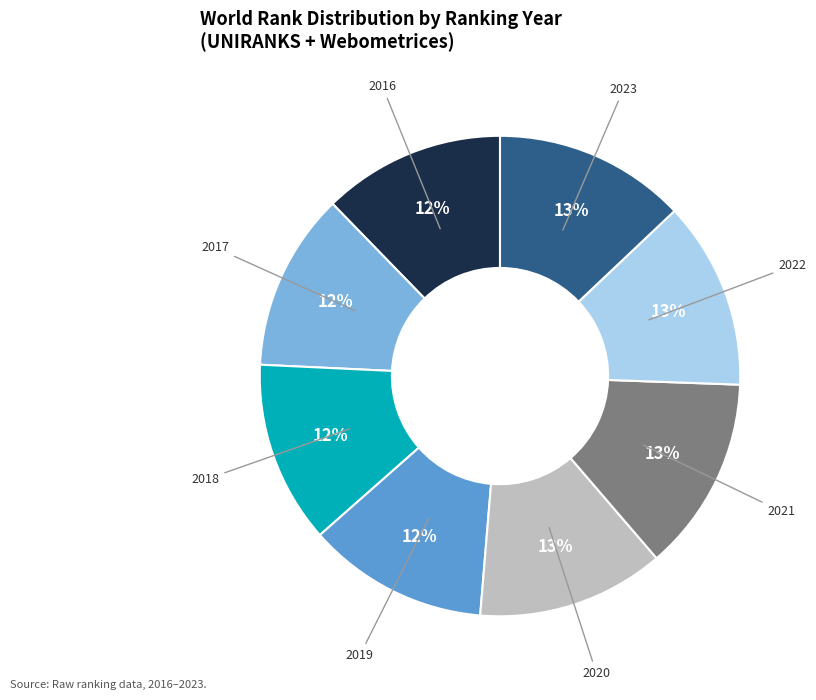

To the nearest percent, what percentage of the pie is 2019?

12%